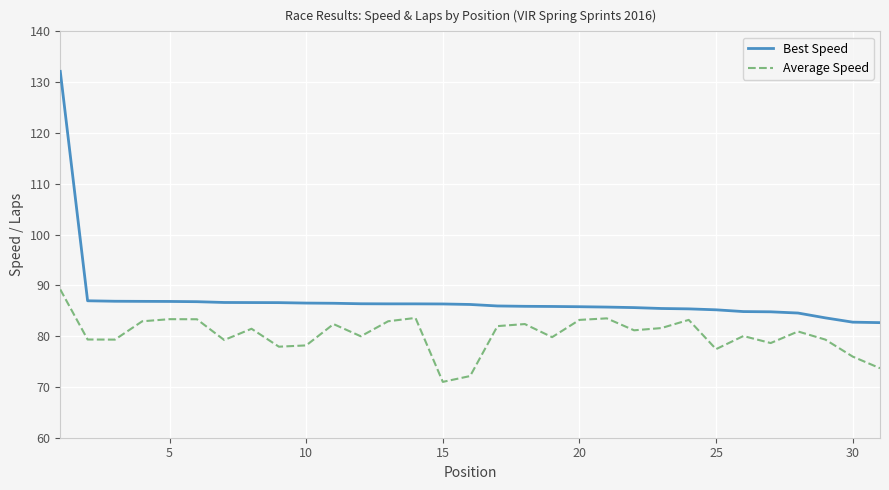

What is the difference between the maximum and minimum values in the Best Speed series?

49.5